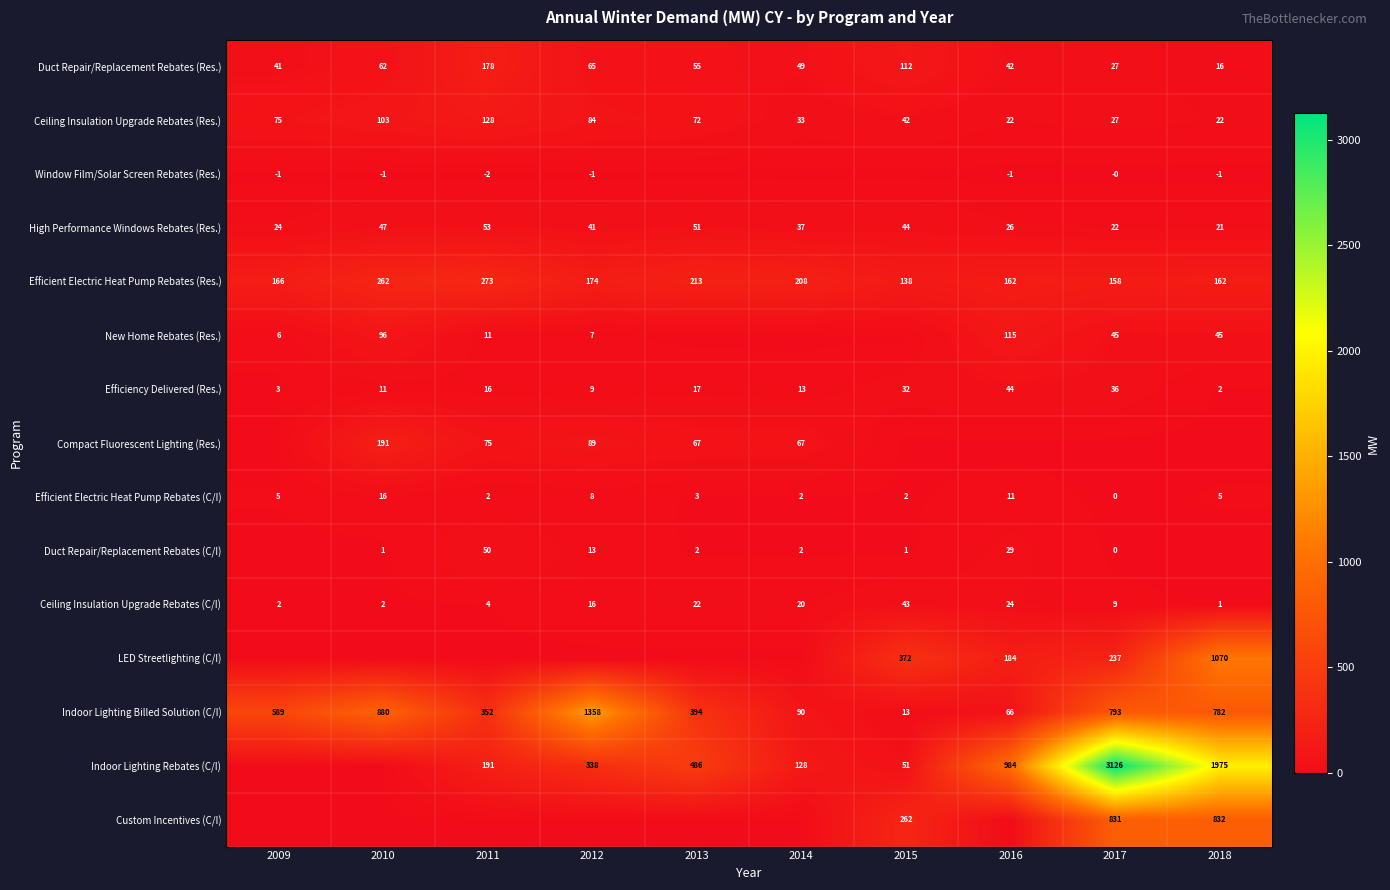

What is the spread (max minus min) of values at 2016?

985.0